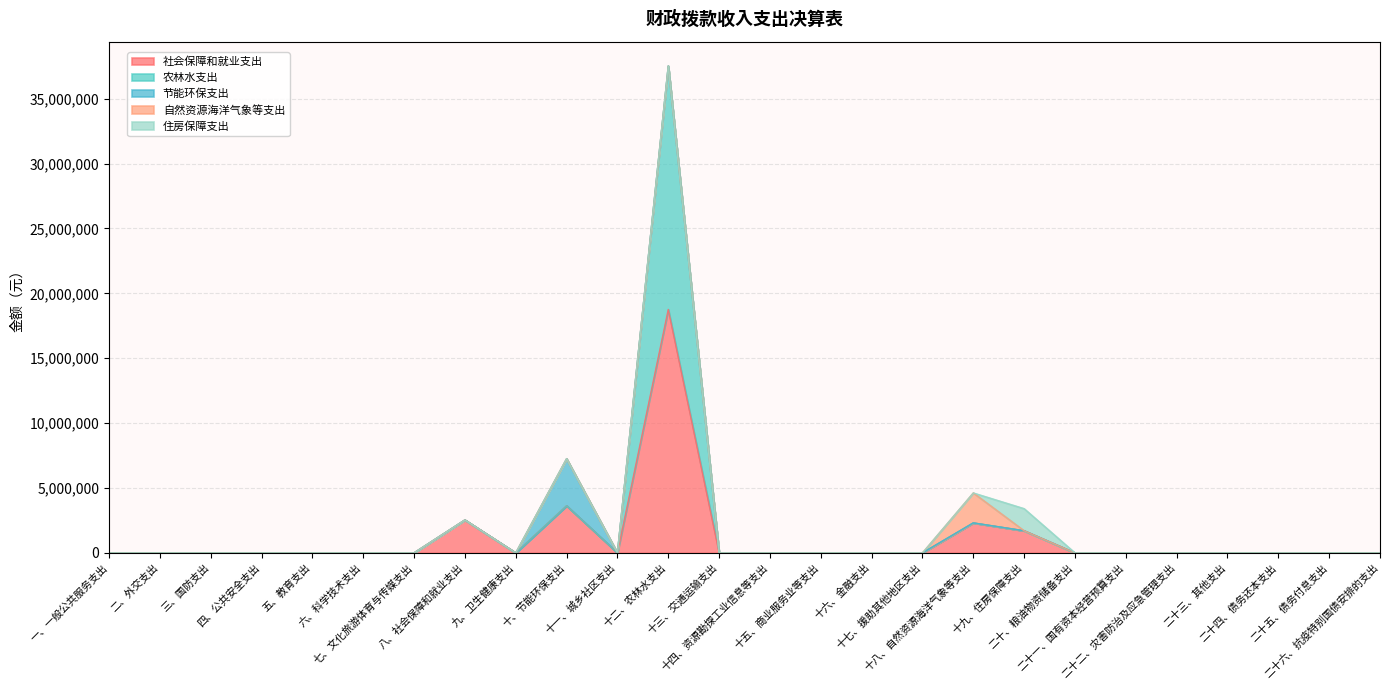

Rank the series by their maximum value, from lowest to highest.

住房保障支出, 自然资源海洋气象等支出, 节能环保支出, 社会保障和就业支出, 农林水支出